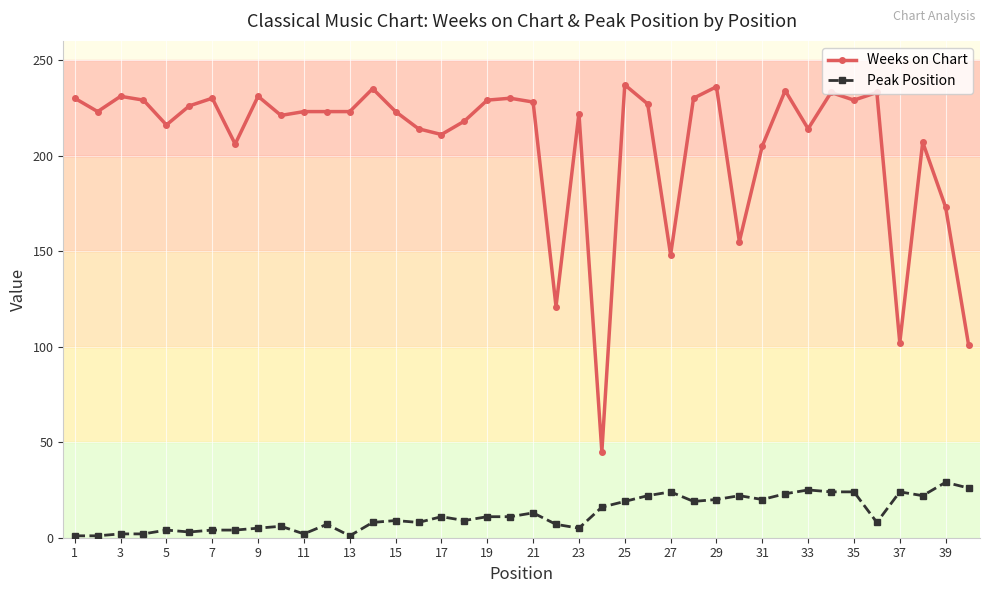

At how many categories does at least one series exceed 116?

37